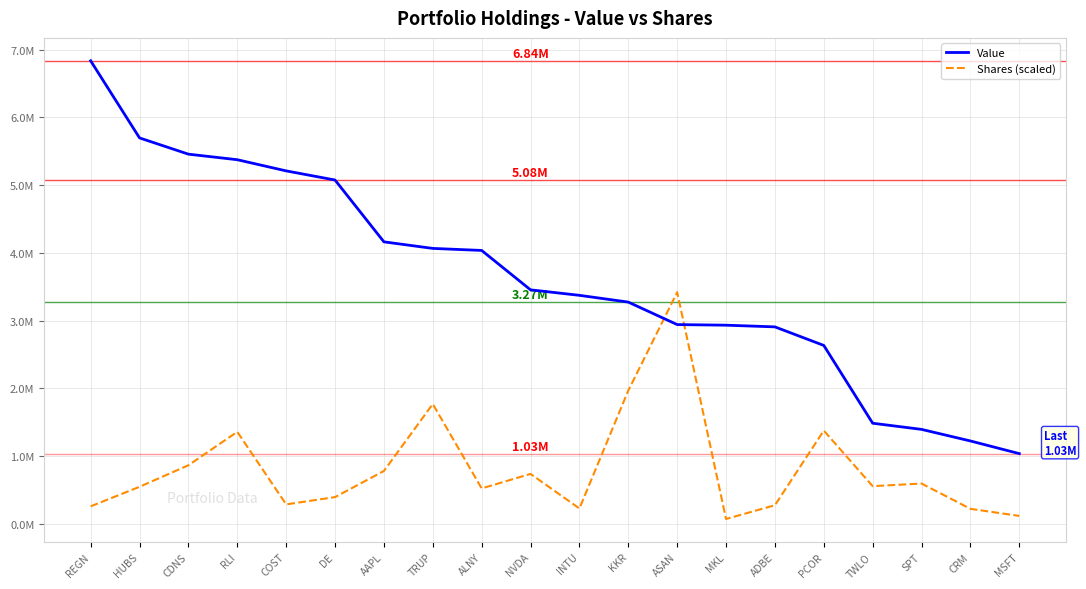

What is the difference between the maximum and second lowest values in the Shares (scaled) series?

3303630.9